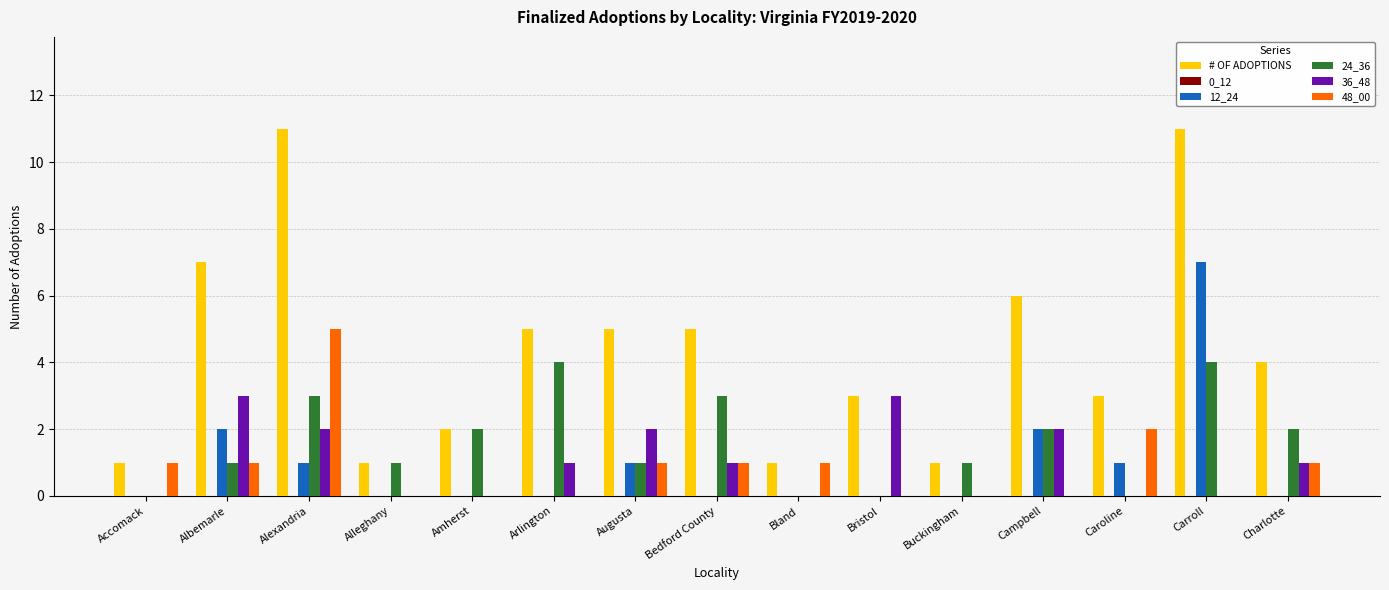

Between Alleghany and Arlington, which series saw the biggest shift?

# OF ADOPTIONS